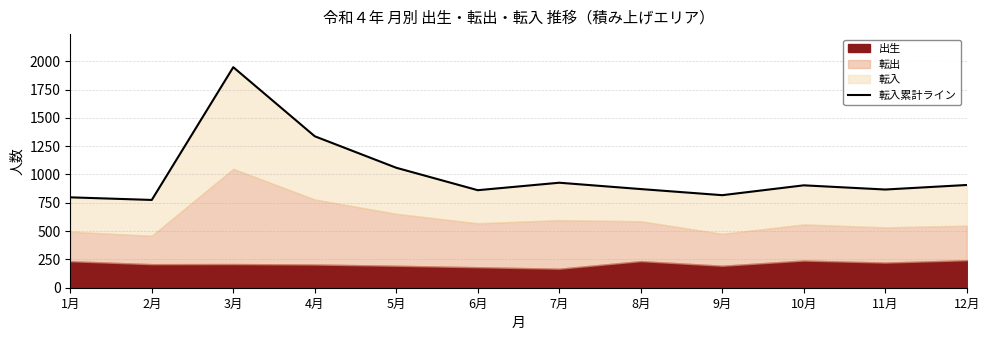

At which category does the data reach its first local valley?

2月